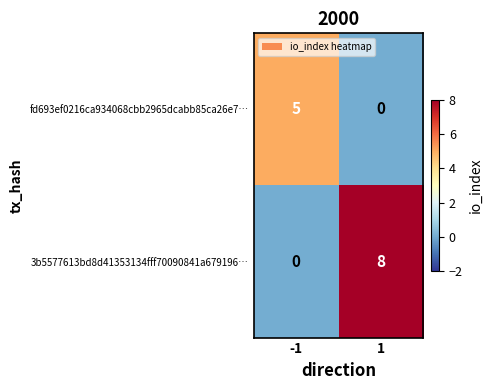

Rank the series by their maximum value, from lowest to highest.

fd693ef0216ca934068cbb2965dcabb85ca26e7…, 3b5577613bd8d41353134fff70090841a679196…